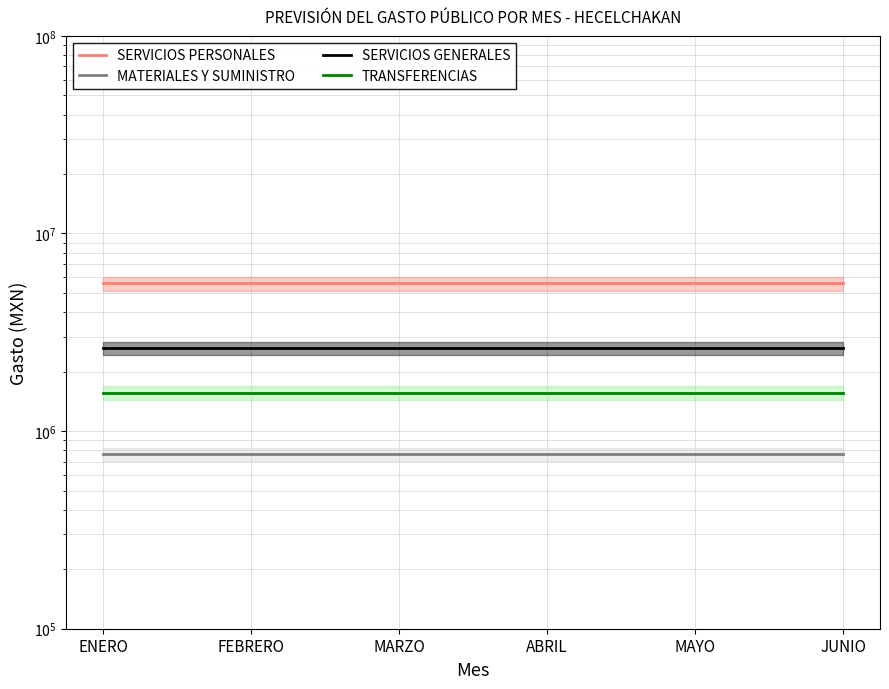

Is the value of SERVICIOS PERSONALES at ENERO greater than the value of SERVICIOS GENERALES at FEBRERO?

Yes